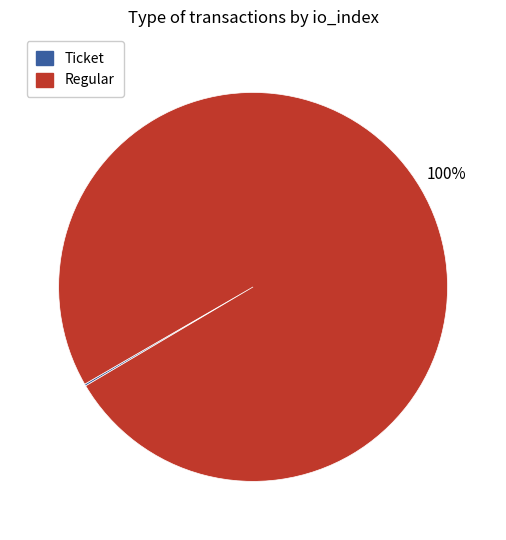

What percentage is the Regular slice, to the nearest percent?

100%